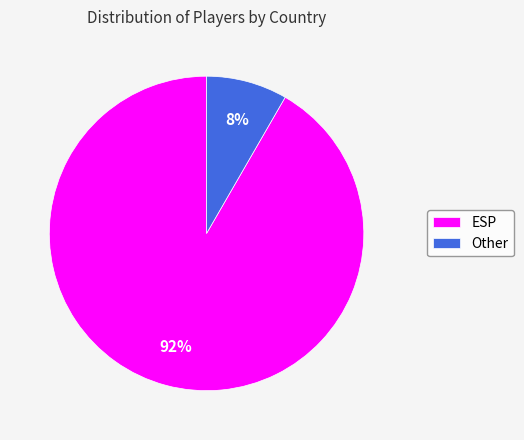

How many segments does this pie chart have?

2